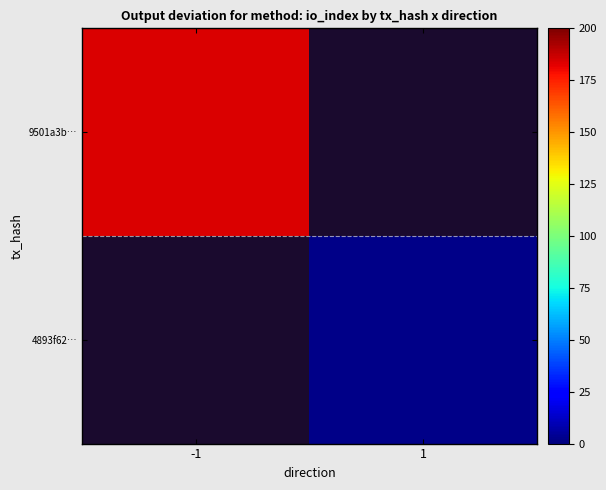

Which category has the highest value in the 4893f62… series?

-1